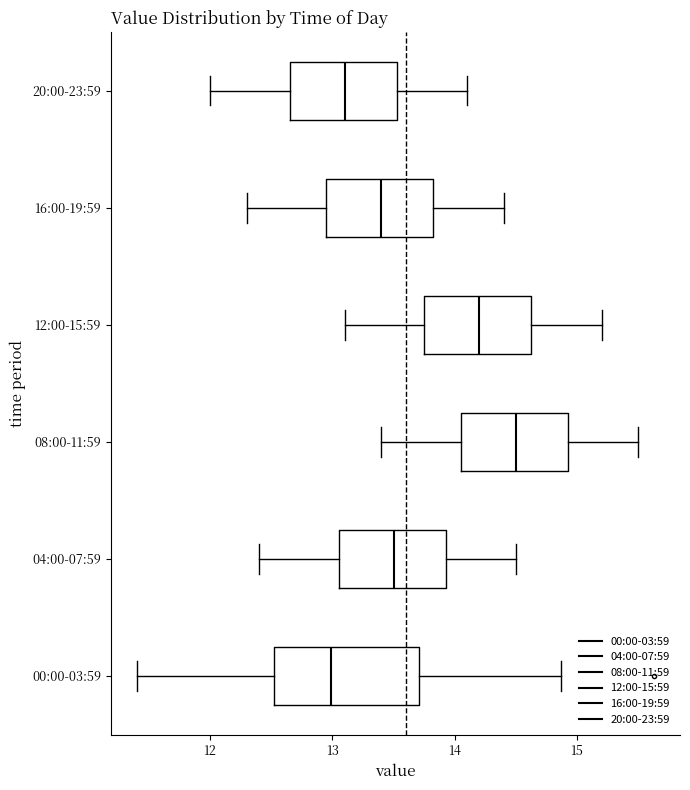

Comparing the boxes themselves (not the whiskers), which one is the widest?

00:00-03:59